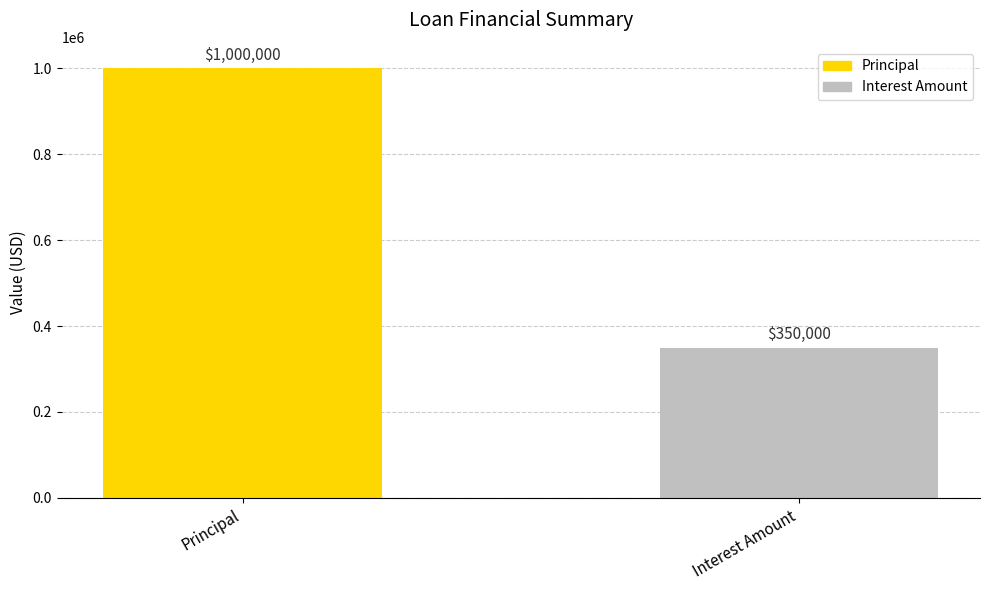

List the labels in order of value, largest first.

Principal, Interest Amount